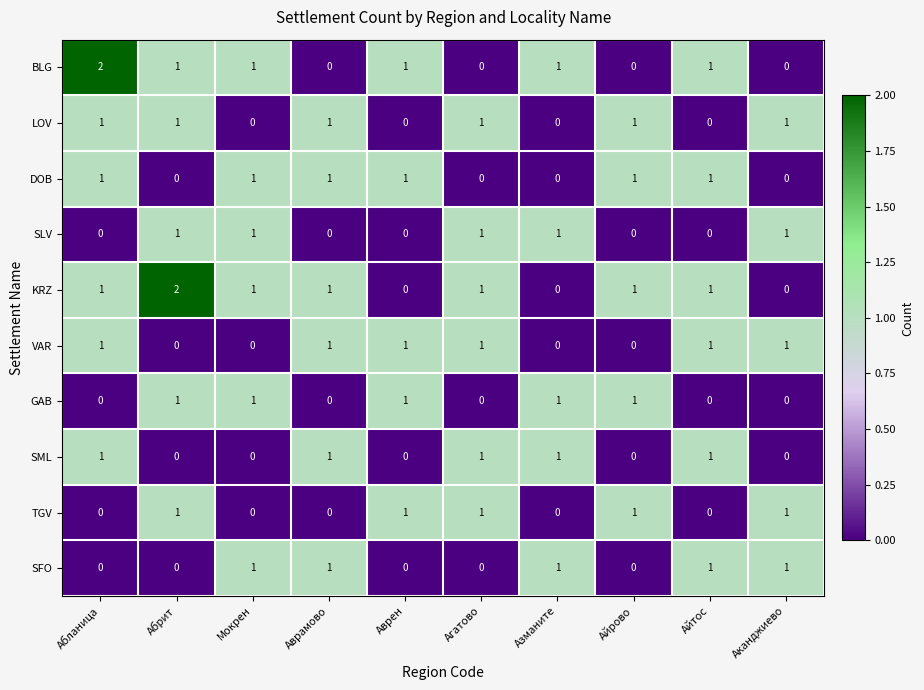

Which series has the largest total across all categories?

KRZ